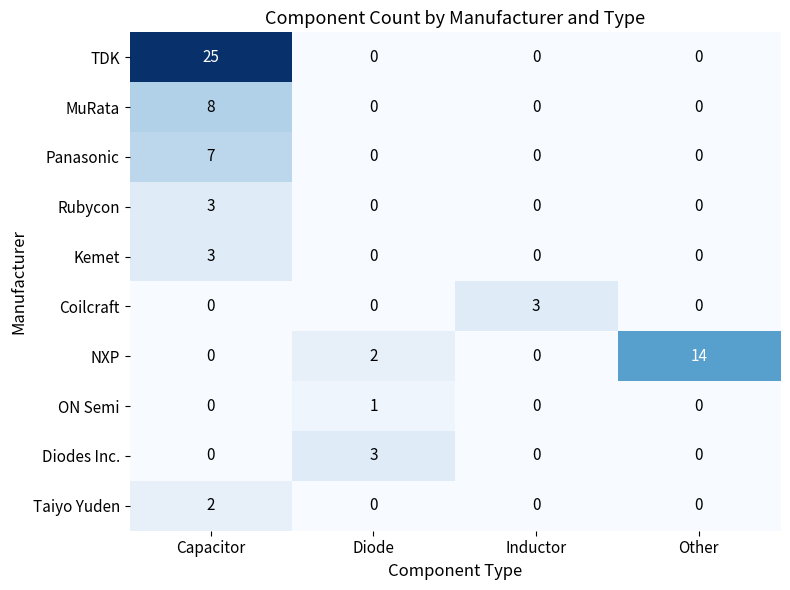

Count the number of data series in this chart.

10